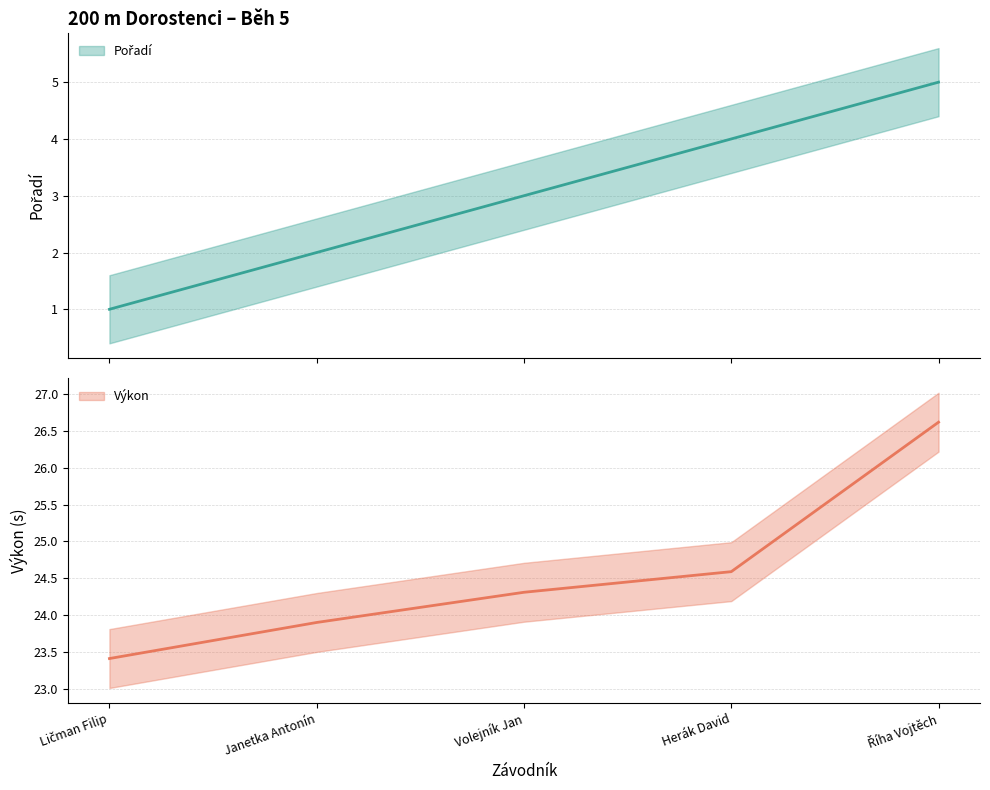

What is the total value across all series at Říha Vojtěch?

31.6